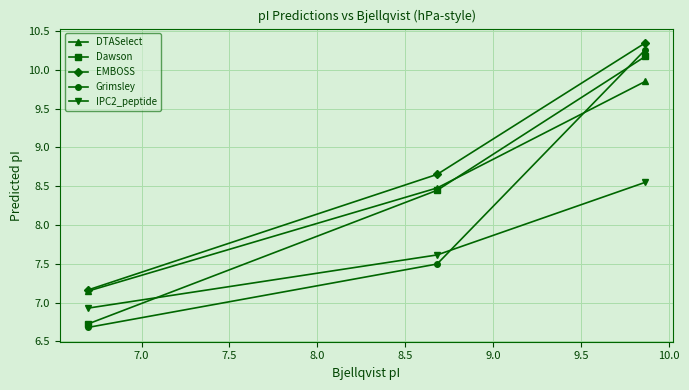

What is the greatest value displayed?

10.3